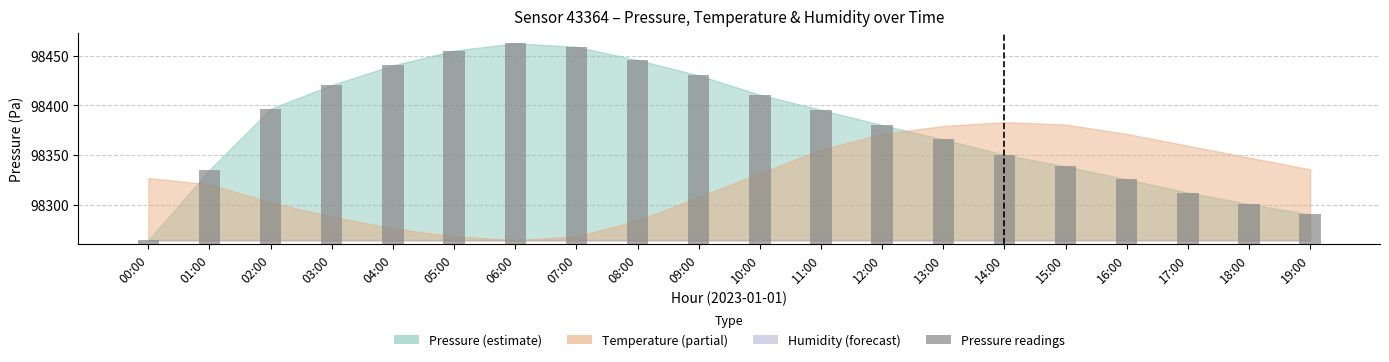

How many bars are there in total?

20